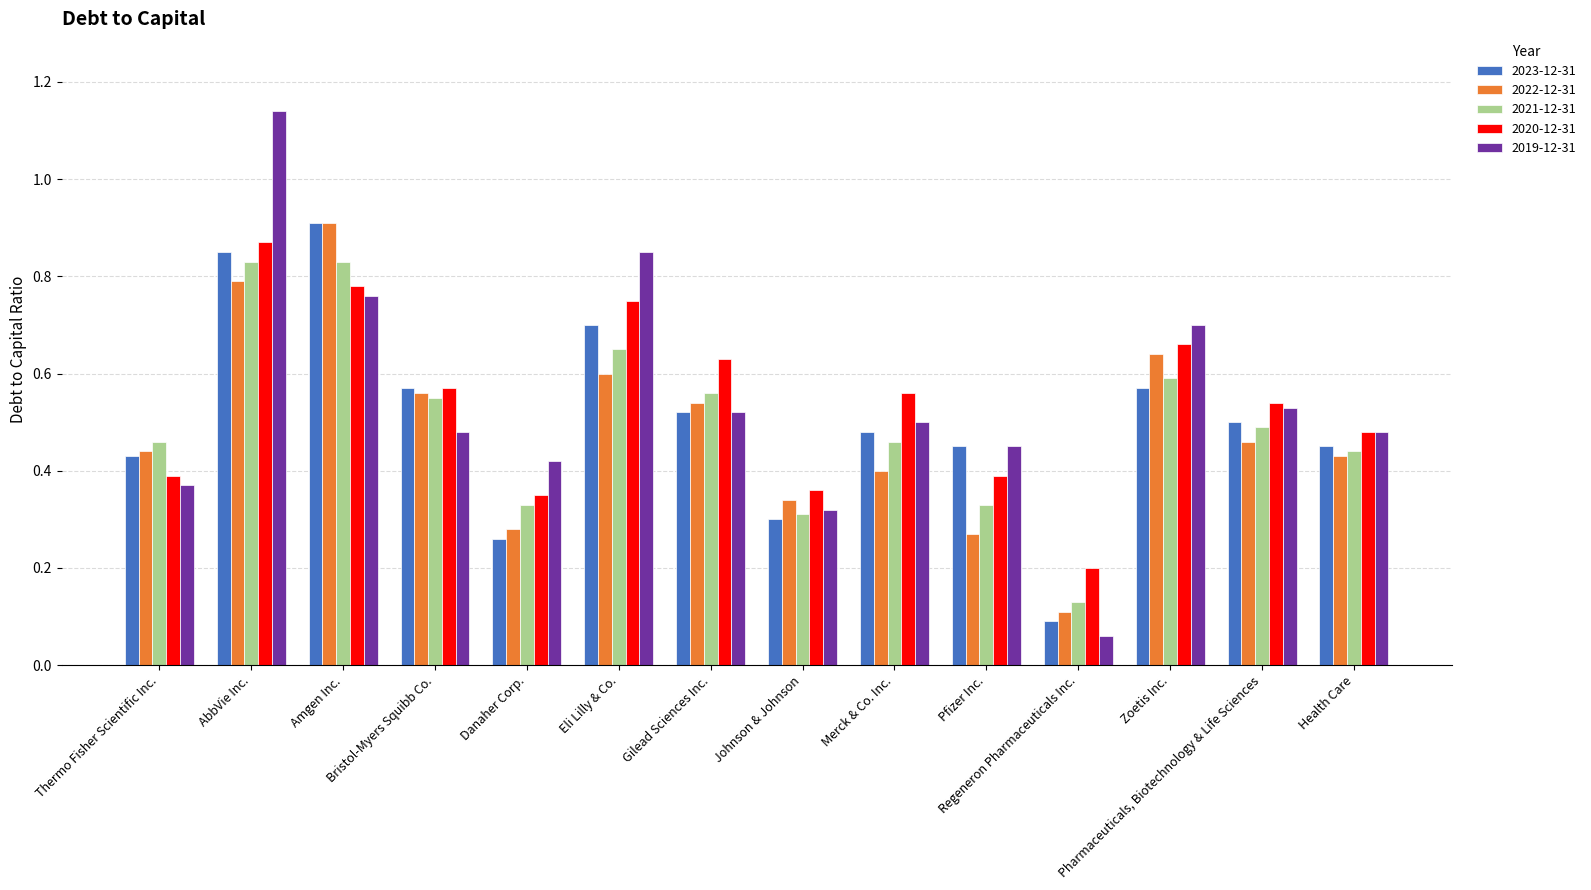

Which series has the widest spread of values?

2019-12-31